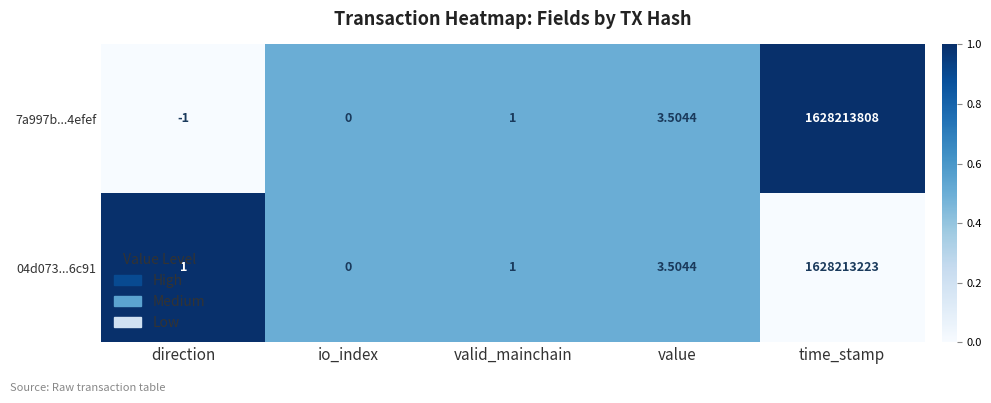

Which category has the highest value in the 04d073...6c91 series?

time_stamp